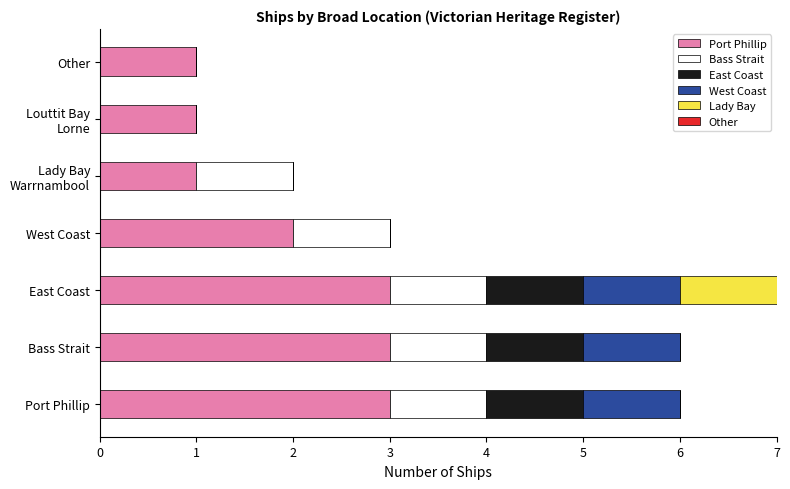

What is the total value across all series at West Coast?

3